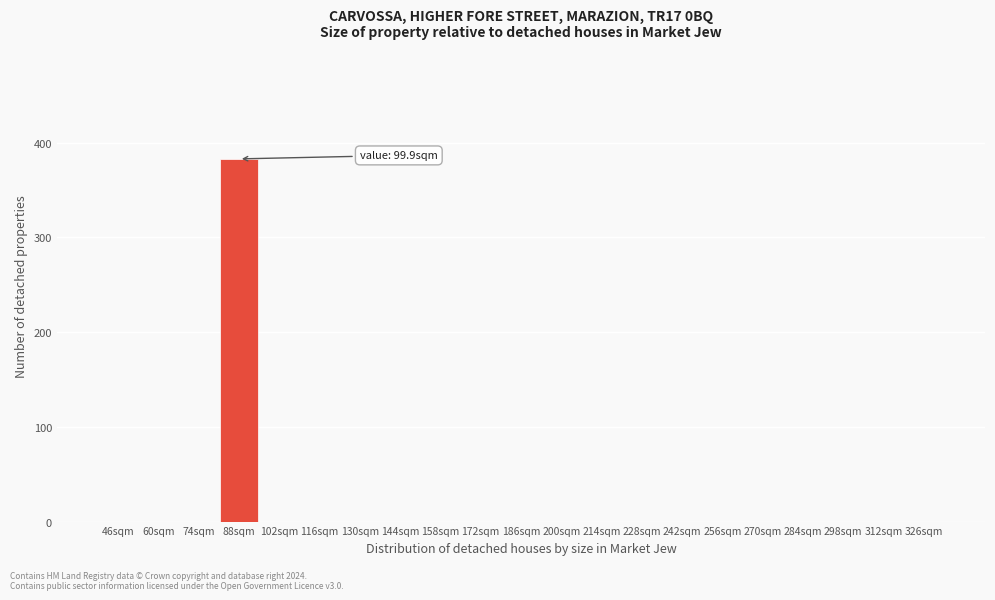

Reading left to right, list all the values displayed in this chart.

46sqm=0	60sqm=0	74sqm=0	88sqm=383	102sqm=0	116sqm=0	130sqm=0	144sqm=0	158sqm=0	172sqm=0	186sqm=0	200sqm=0	214sqm=0	228sqm=0	242sqm=0	256sqm=0	270sqm=0	284sqm=0	298sqm=0	312sqm=0	326sqm=0